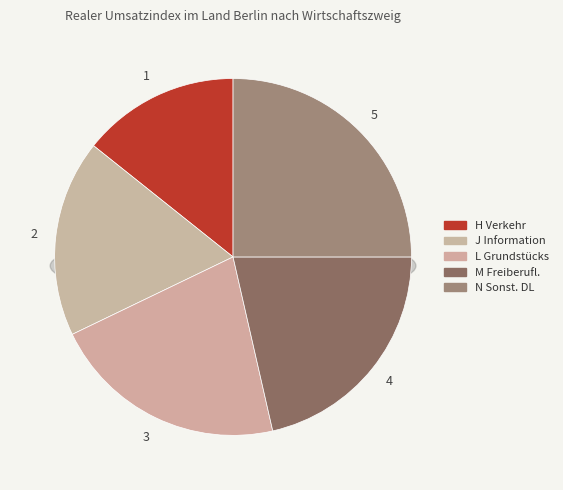

Rank the categories by value from lowest to highest.

Wirtschaftszweig H Verkehr und Lagerei, Wirtschaftszweig J Information und Kommunikation, Wirtschaftszweig L Grundstücks- und Wohnungswesen, Wirtschaftszweig M Freiberufliche, wissenschaftliche, Wirtschaftszweig N Erbringung von sonstigen Dienstleistungen